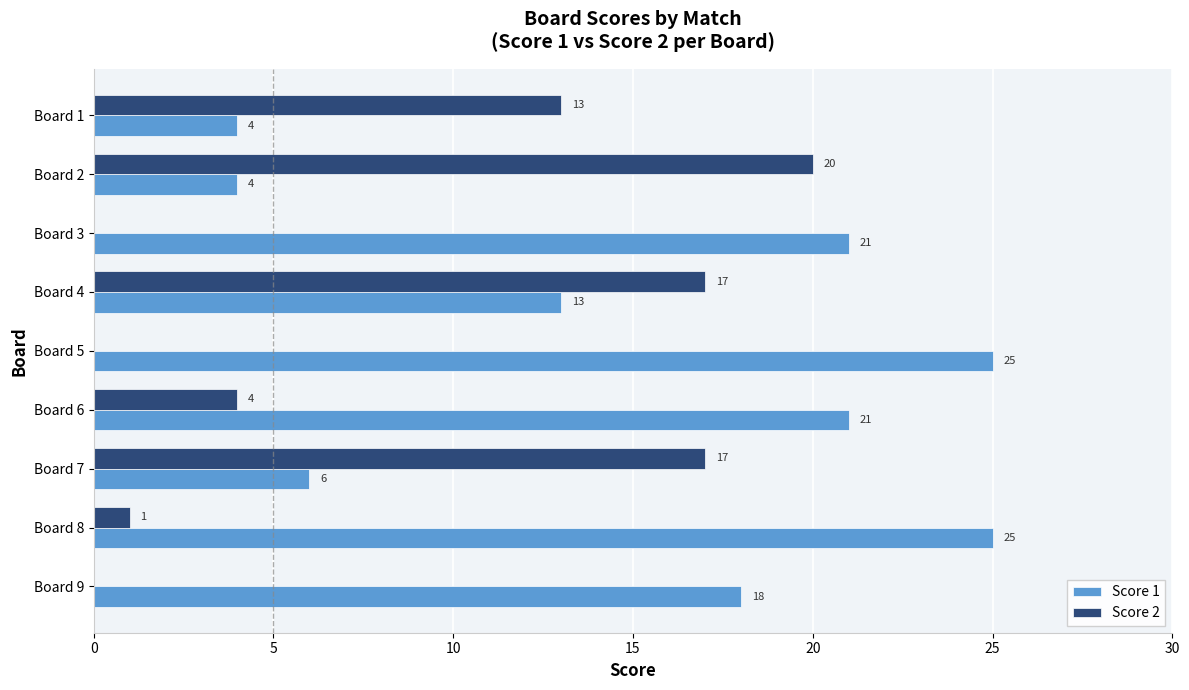

Count the number of categories in the chart.

9